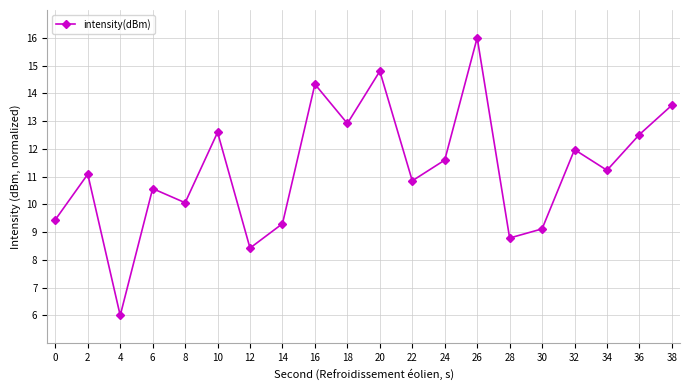

What is the difference between the maximum and minimum values?

10.0